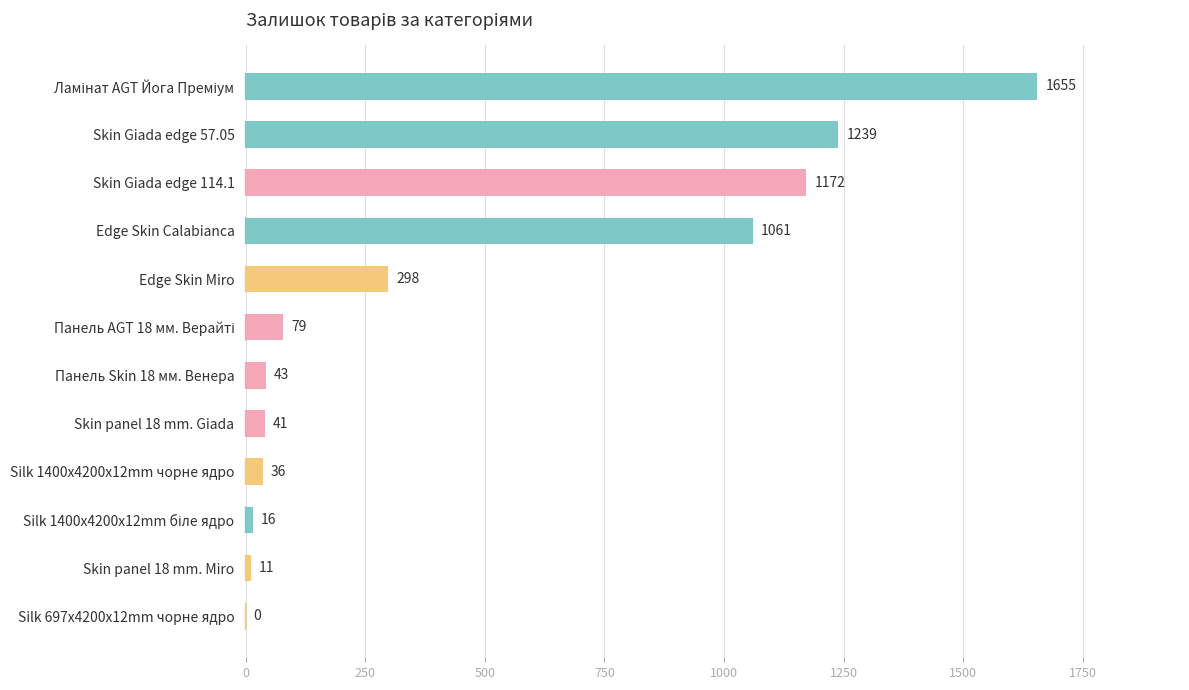

What is the sum of the values at Панель Skin 18 мм. Венера and Edge Skin Calabianca?

1104